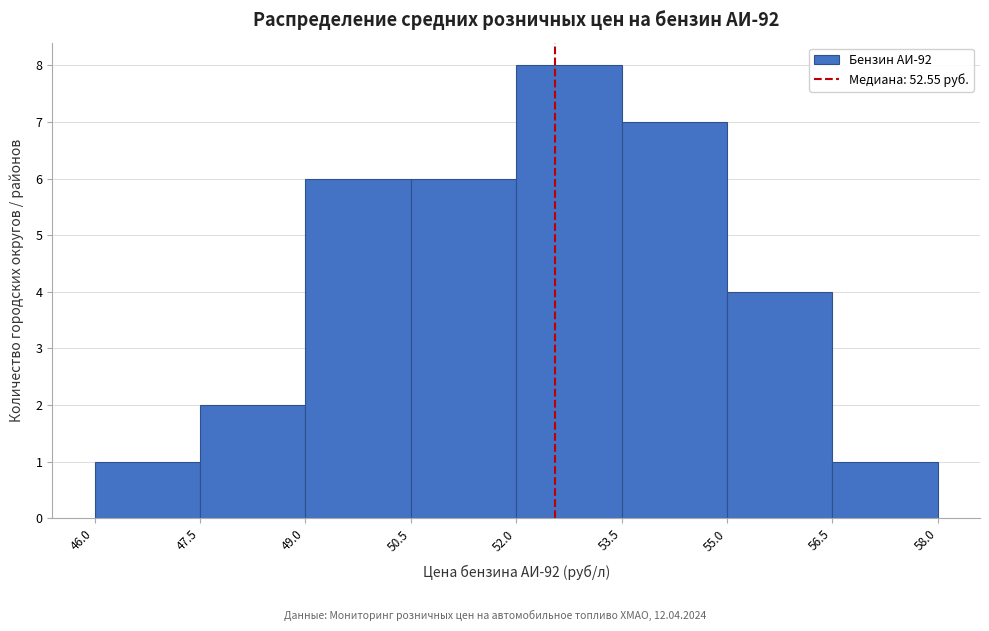

Which range on the x-axis has the tallest bar?

52.0 to 53.5